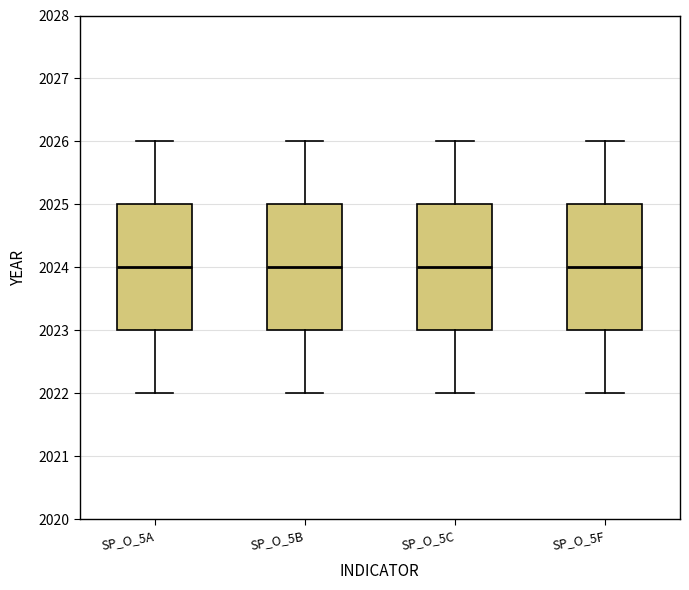

Where is the upper edge of the box for SP_O_5F on the y-axis? The values are not printed on the chart, so give them approximately, as read against the axis.

2025